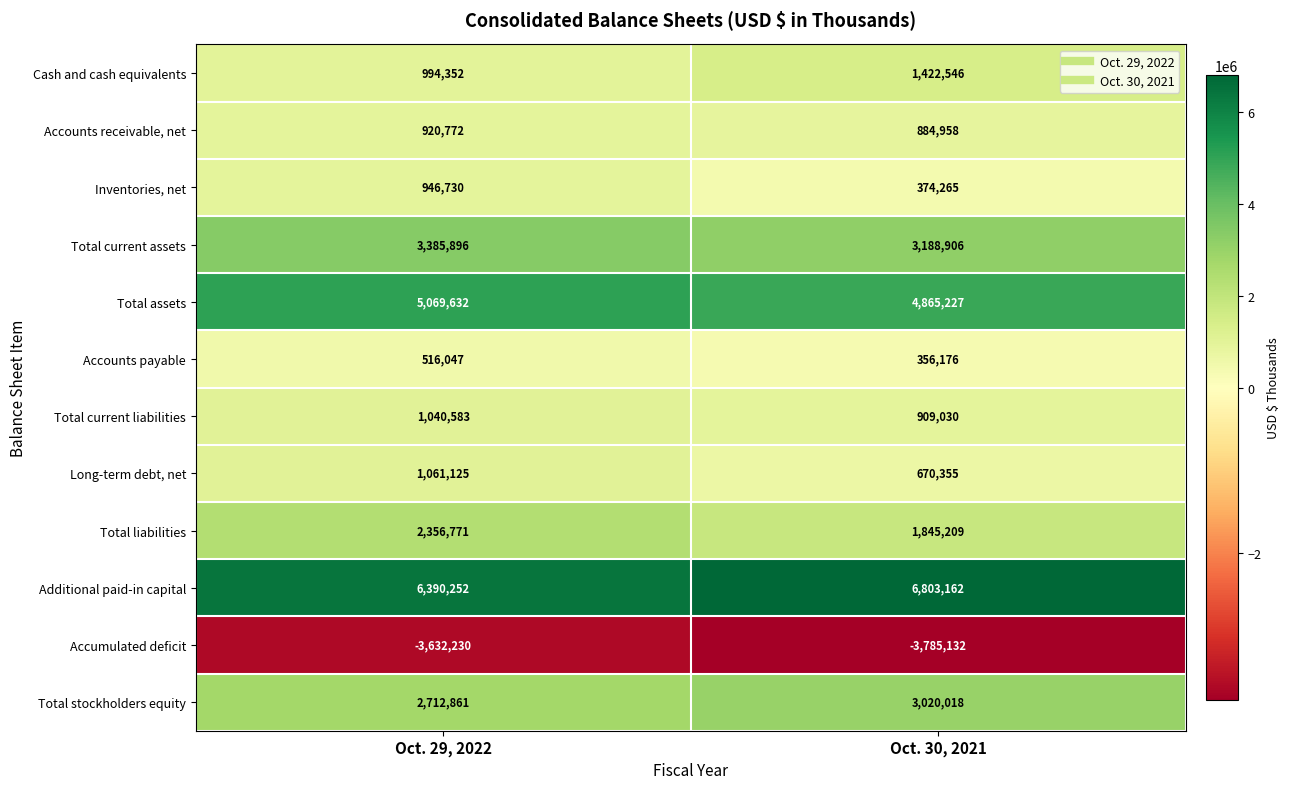

What is the total value across all series at Oct. 29, 2022?

21762791